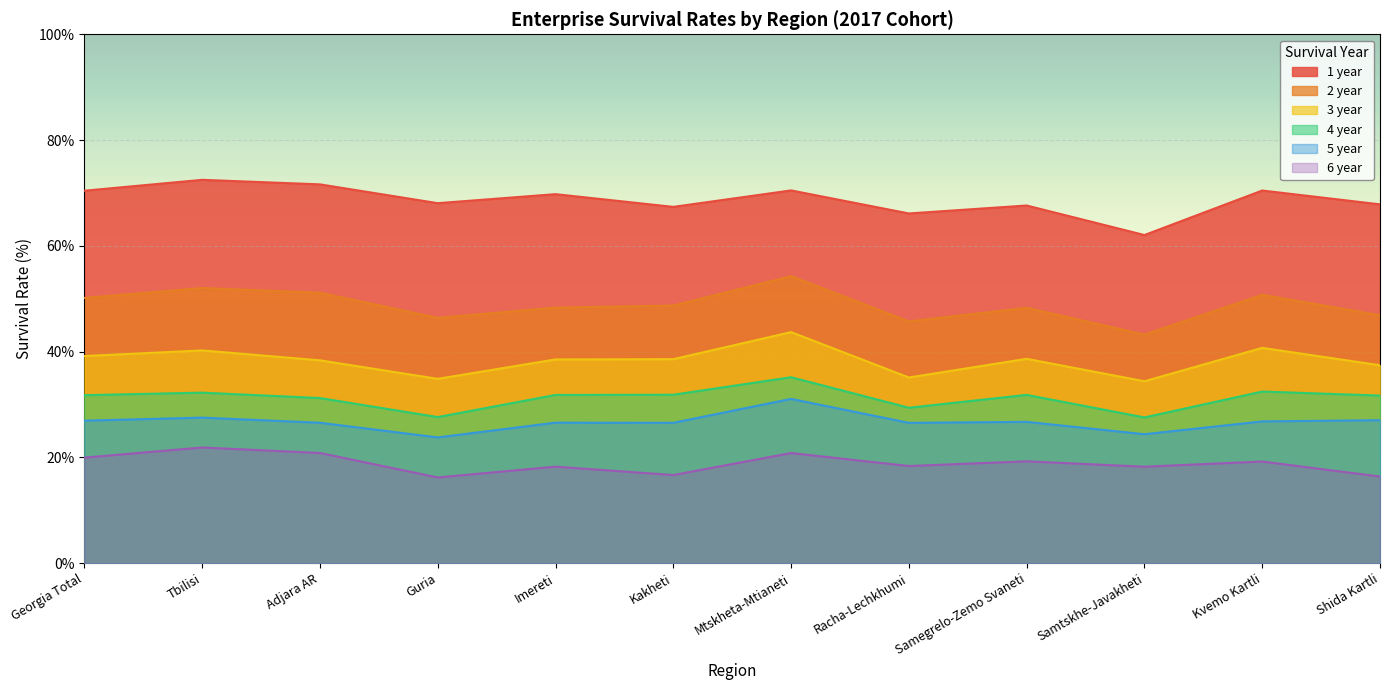

At which category does the chart reach its peak across all series?

Tbilisi